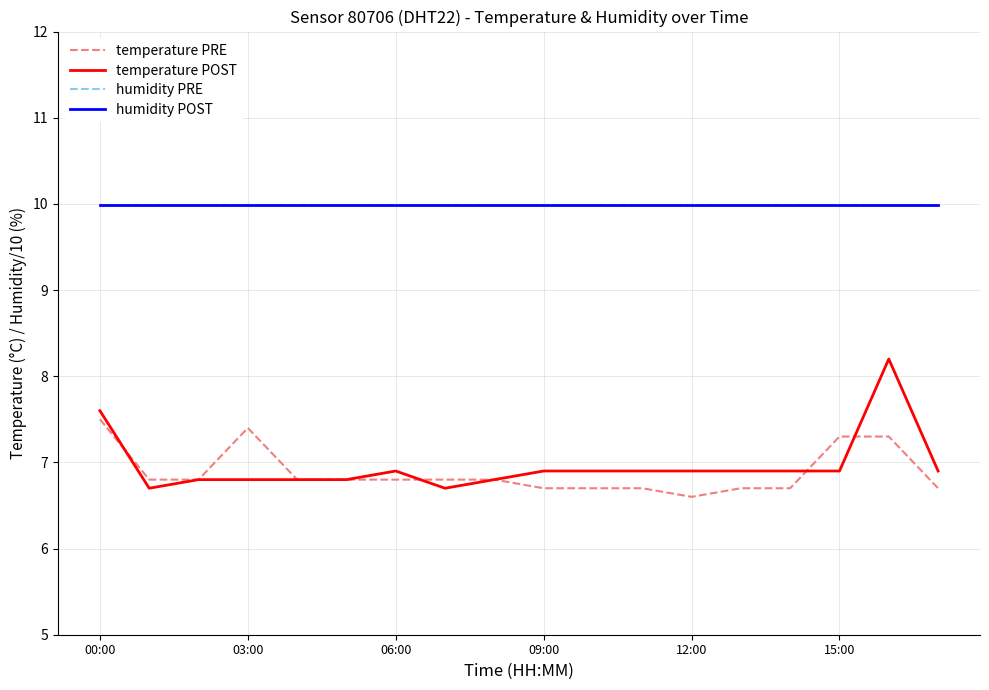

Which series has the largest total across all categories?

humidity PRE